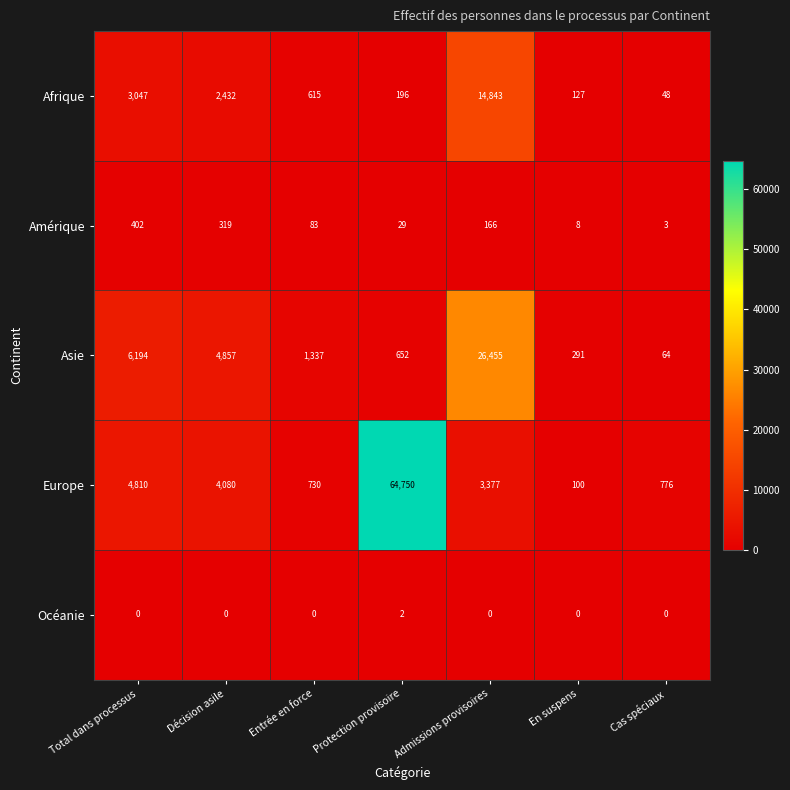

What is the highest value of the Amérique series?

402